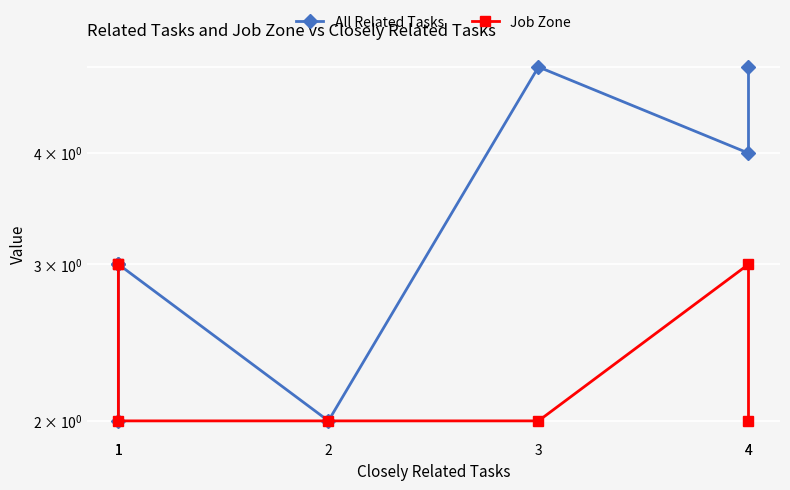

At which label is Job Zone closest to 2?

4